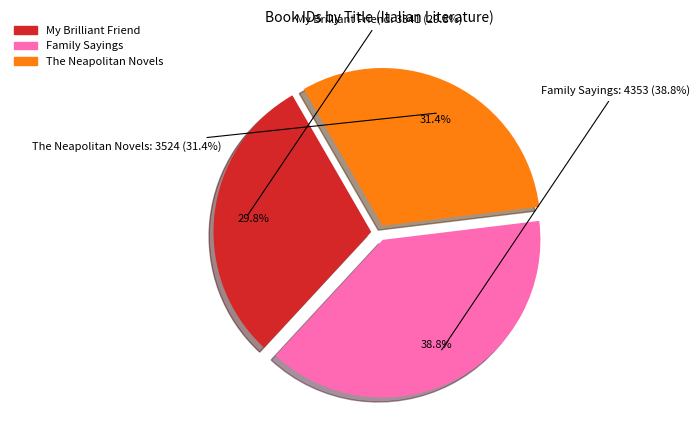

Rank the categories by value from highest to lowest.

Family Sayings, The Neapolitan Novels, My Brilliant Friend